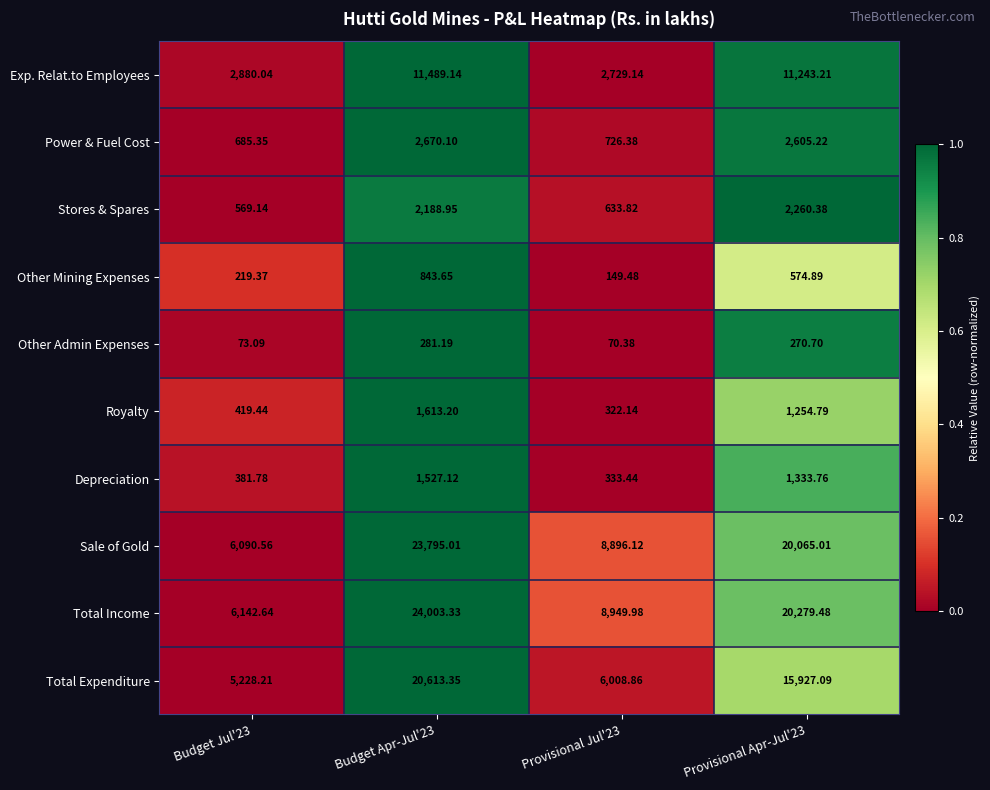

Rank the series by their maximum value, from lowest to highest.

Other Admin Expenses, Other Mining Expenses, Depreciation, Royalty, Stores & Spares, Power & Fuel Cost, Exp. Relat.to Employees, Total Expenditure, Sale of Gold, Total Income